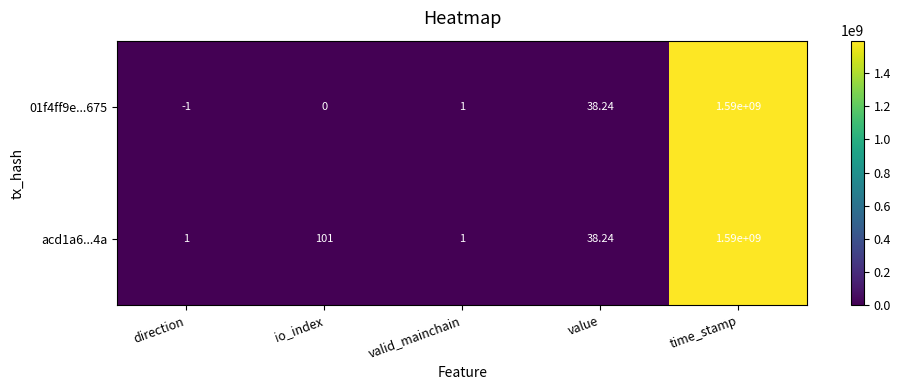

At which label is 01f4ff9e...675 closest to 794999999?

value